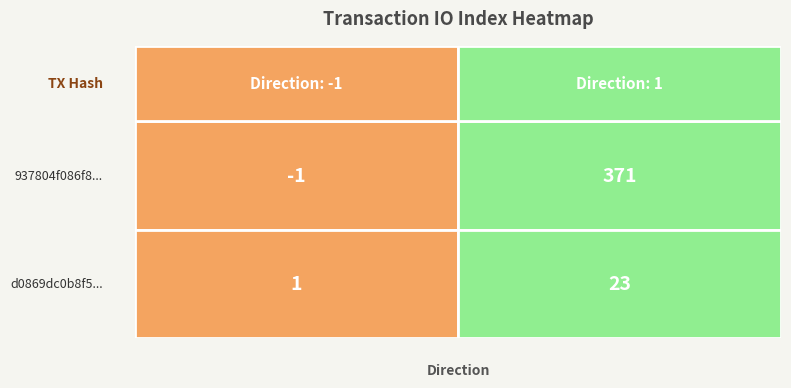

The value of d0869dc0b8f58f06ec6eb7b9e864c1576b07175 at 1 is 23. True or false?

True